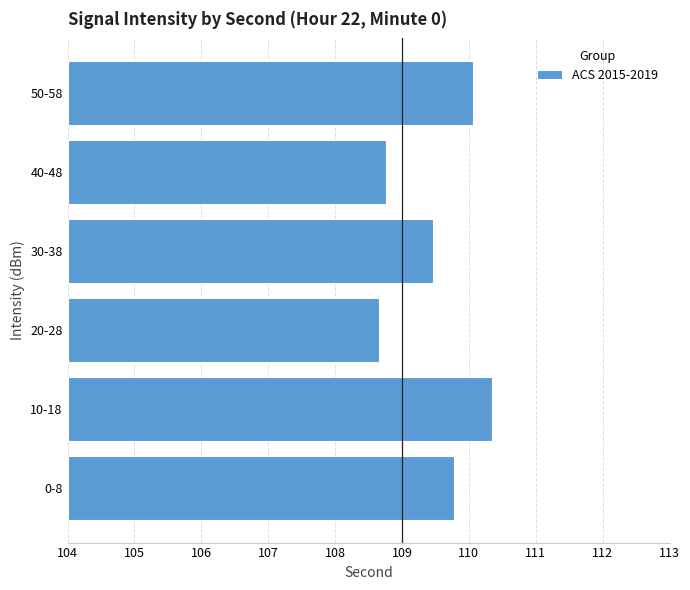

The chart shows a value of 4.2 at 50-58. True or false?

False